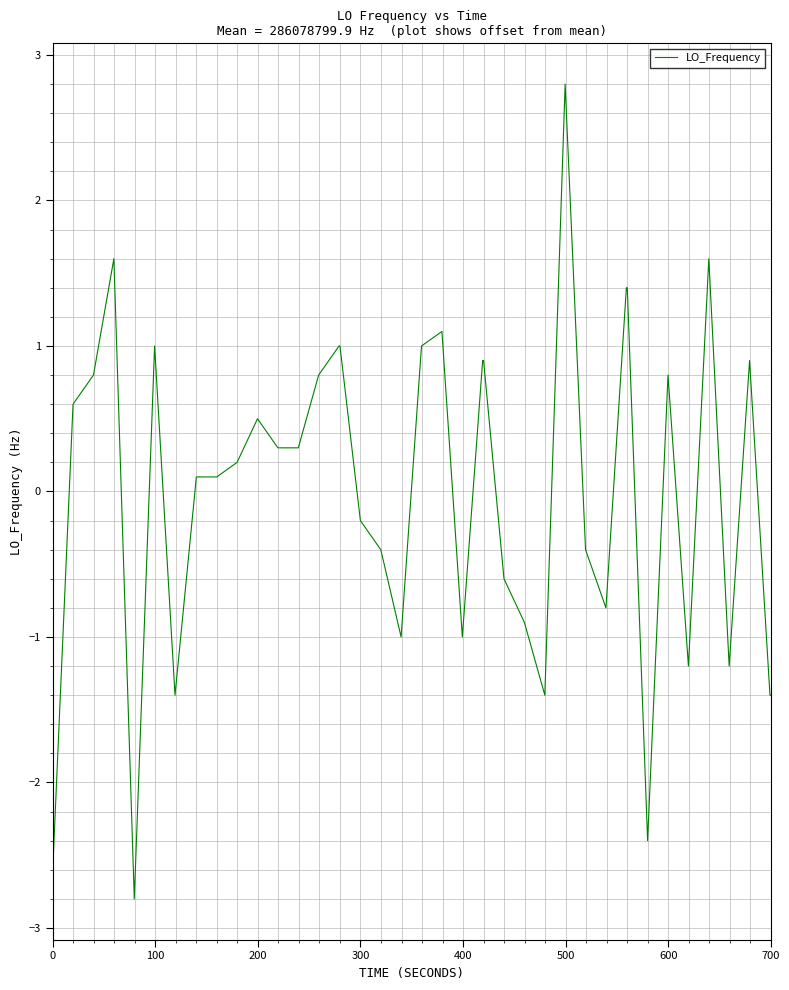

What is the greatest value displayed?

2.8